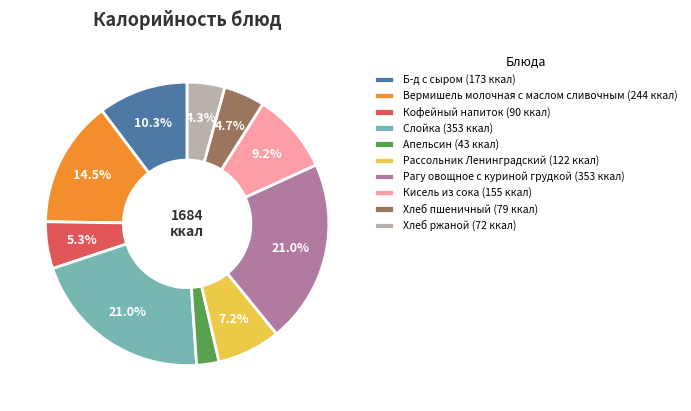

Which category has the smallest portion of the pie?

Апельсин